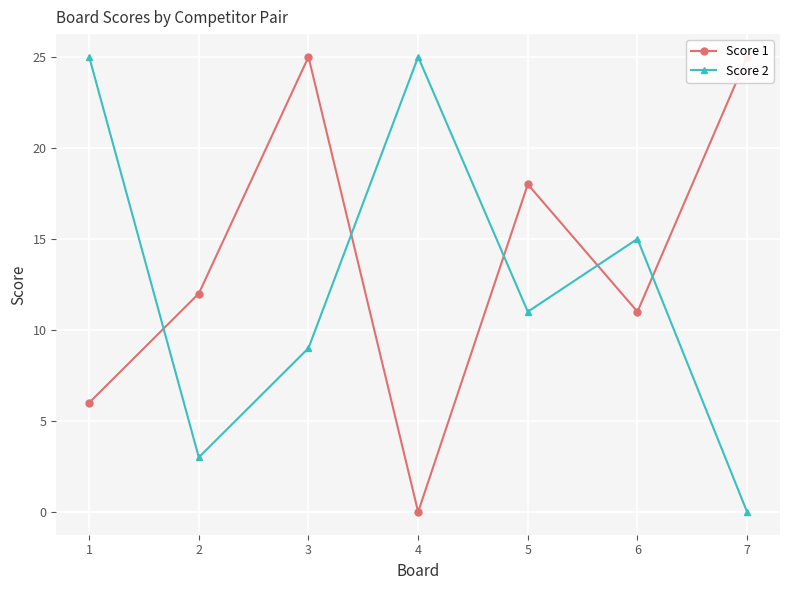

In Score 2, how many points are higher than both neighbors (excluding endpoints)?

2